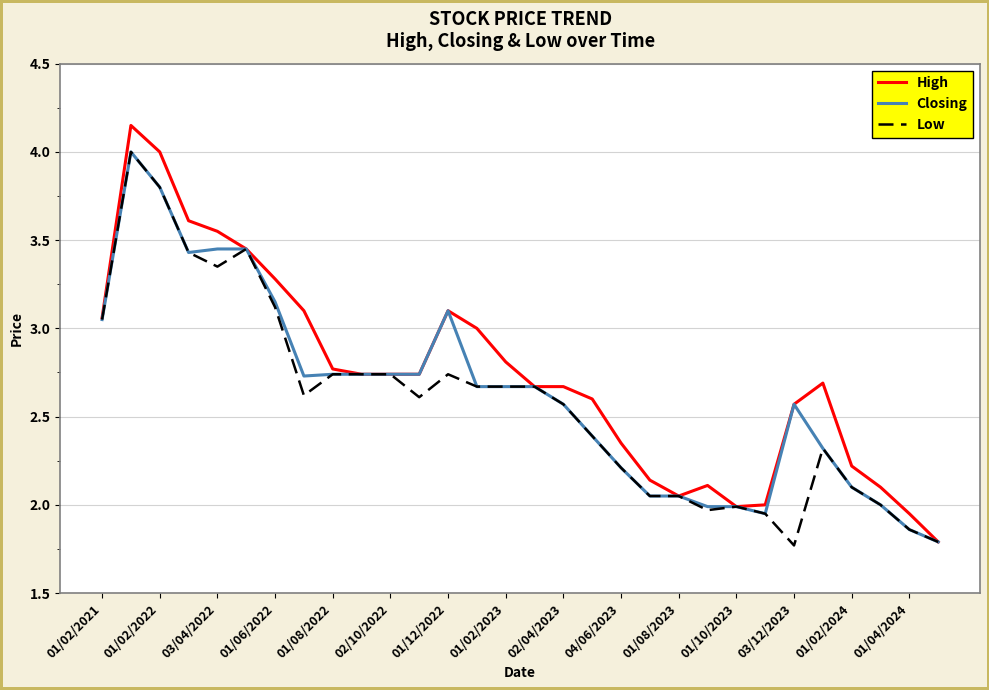

How many lines are shown in the chart?

3